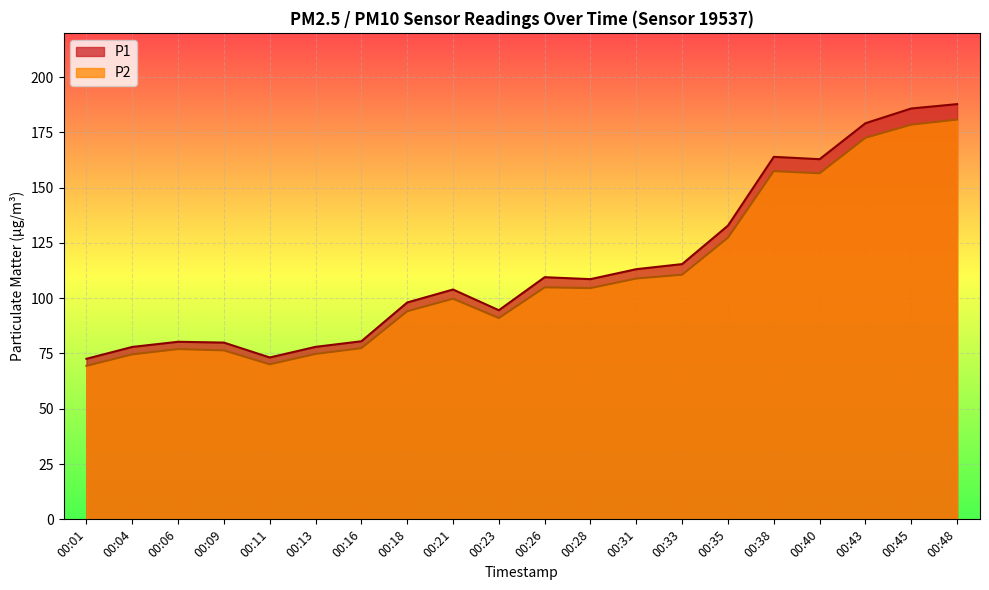

How many series are shown in this chart?

2